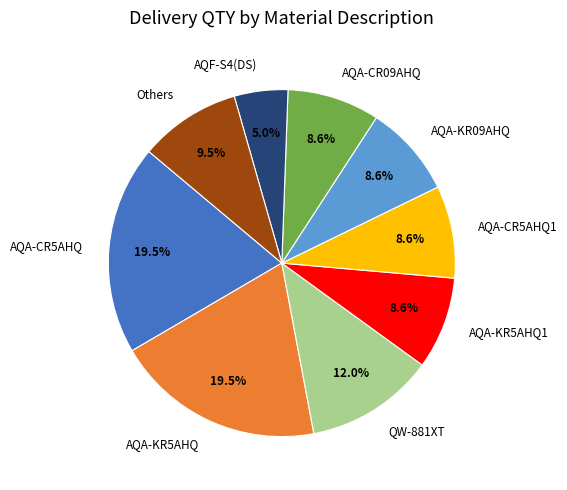

Between Others and AQF-S4(DS), which is larger?

Others